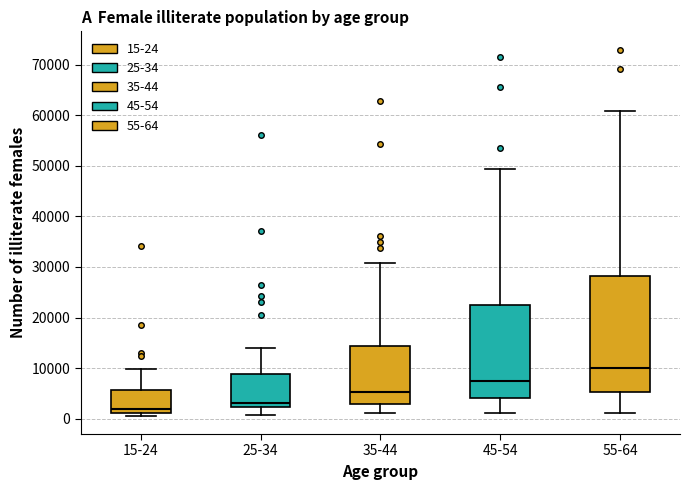

Which box's median line is the lowest?

15-24